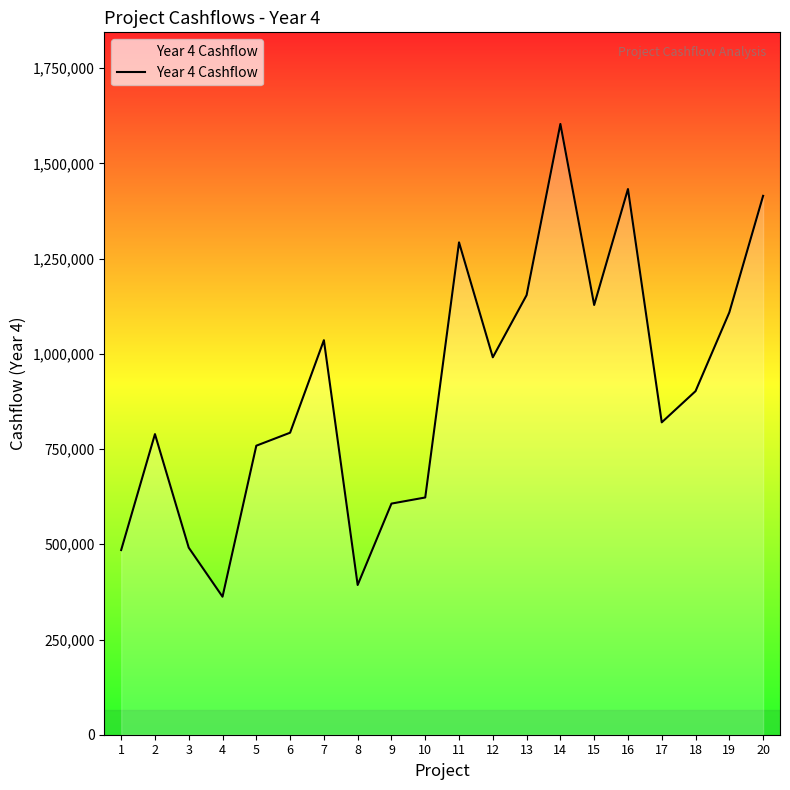

At which category does the chart reach its peak across all series?

14